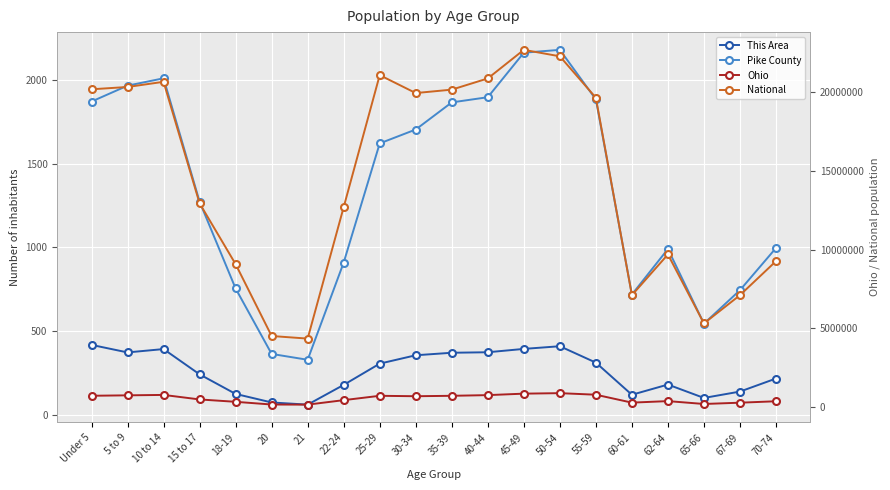

Reading left to right, list all the values displayed in this chart.

This Area: Under 5=417	5 to 9=372	10 to 14=392	15 to 17=241	18-19=124	20=73	21=60	22-24=178	25-29=305	30-34=355	35-39=370	40-44=373	45-49=393	50-54=409	55-59=311	60-61=119	62-64=180	65-66=100	67-69=138	70-74=216
Pike County: Under 5=1871	5 to 9=1966	10 to 14=2010	15 to 17=1273	18-19=754	20=363	21=328	22-24=909	25-29=1621	30-34=1704	35-39=1866	40-44=1897	45-49=2163	50-54=2180	55-59=1884	60-61=718	62-64=990	65-66=544	67-69=744	70-74=996
Ohio: Under 5=720856	5 to 9=747889	10 to 14=774699	15 to 17=487307	18-19=336375	20=163986	21=157045	22-24=442085	25-29=718630	30-34=691329	35-39=718462	40-44=761369	45-49=855134	50-54=887057	55-59=786857	60-61=284403	62-64=381006	65-66=198333	67-69=280531	70-74=371370
National: Under 5=20201362	5 to 9=20348657	10 to 14=20677194	15 to 17=12954254	18-19=9086089	20=4519129	21=4354294	22-24=12712576	25-29=21101849	30-34=19962099	35-39=20179642	40-44=20890964	45-49=22708591	50-54=22298125	55-59=19664805	60-61=7113727	62-64=9704197	65-66=5319902	67-69=7115361	70-74=9278166